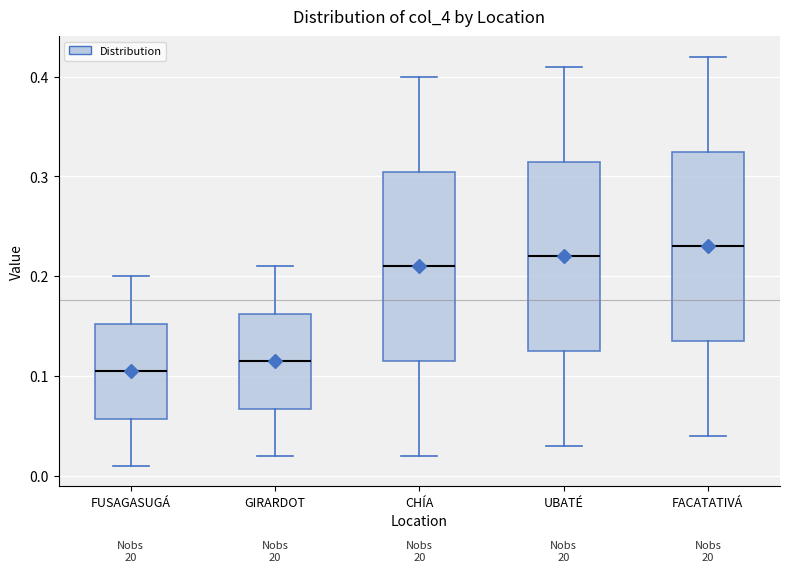

Where does the lower whisker of the box for FUSAGASUGÁ end on the y-axis? The values are not printed on the chart, so give them approximately, as read against the axis.

0.01